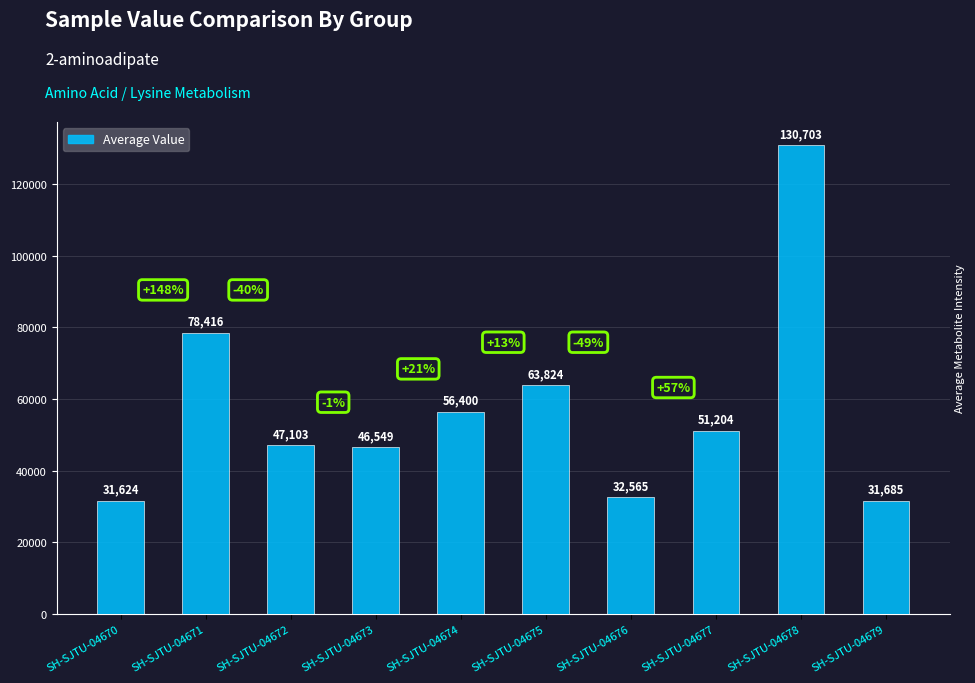

Read the value at SH-SJTU-04679, to the nearest 50.

31700